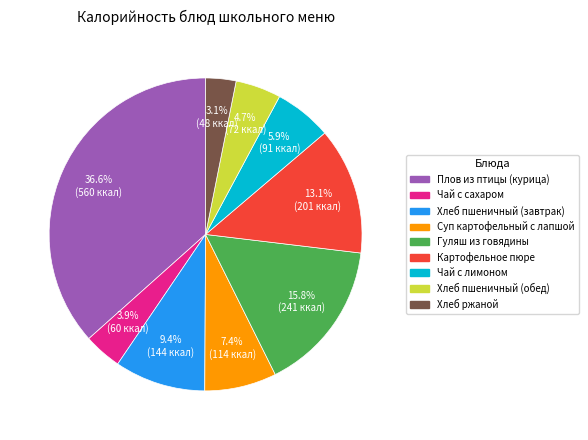

Is it true that Хлеб пшеничный (обед) is 5% of the pie?

True